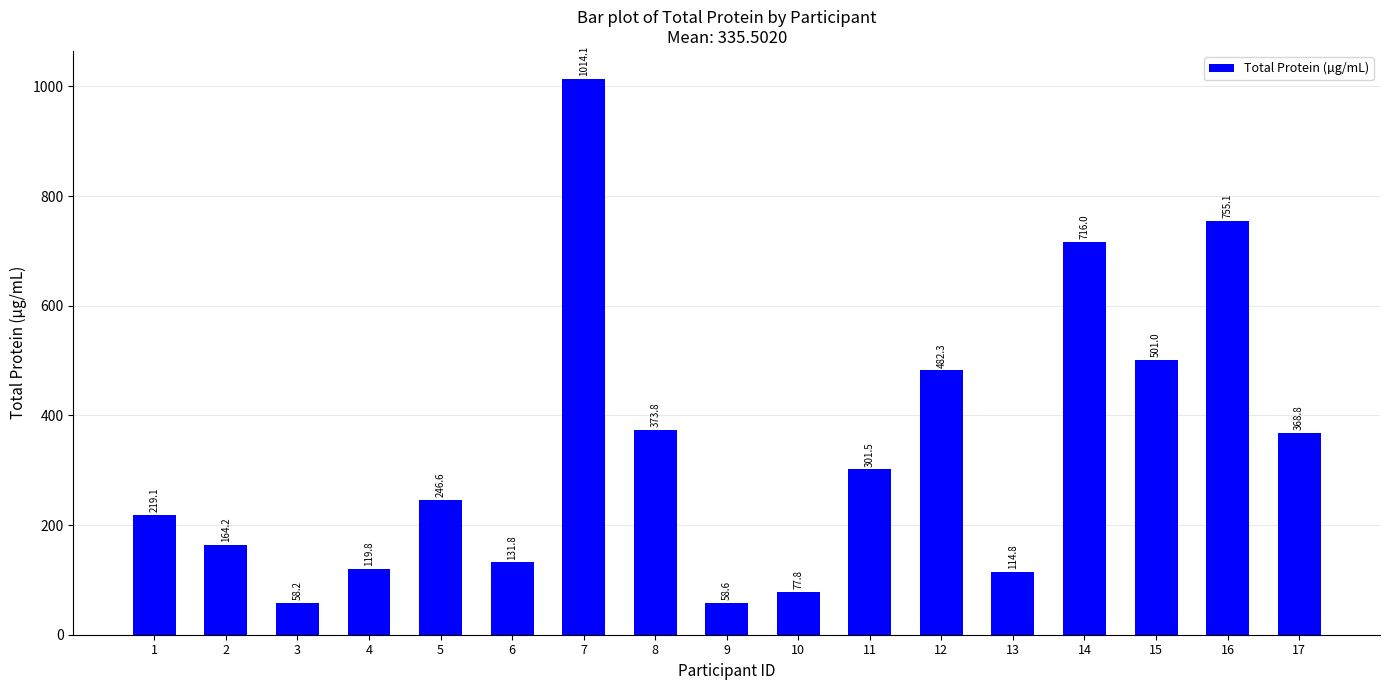

What is the value of the 15th bar from the left?

501.0